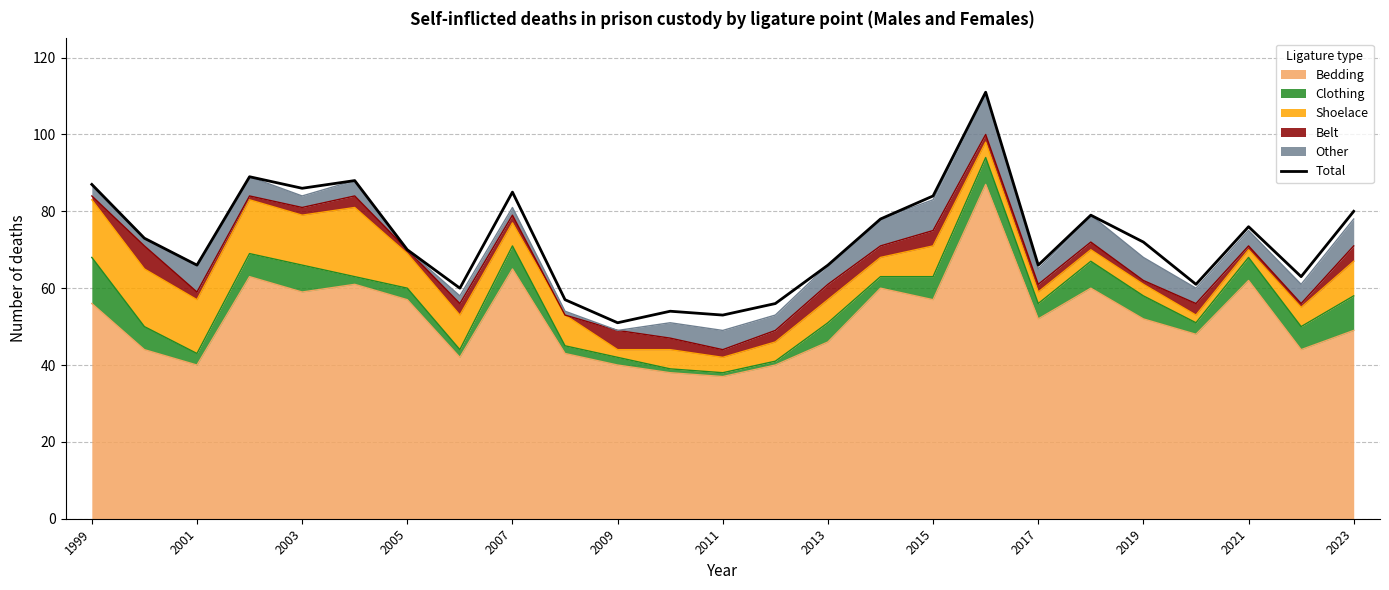

What position from the left is 15?

16